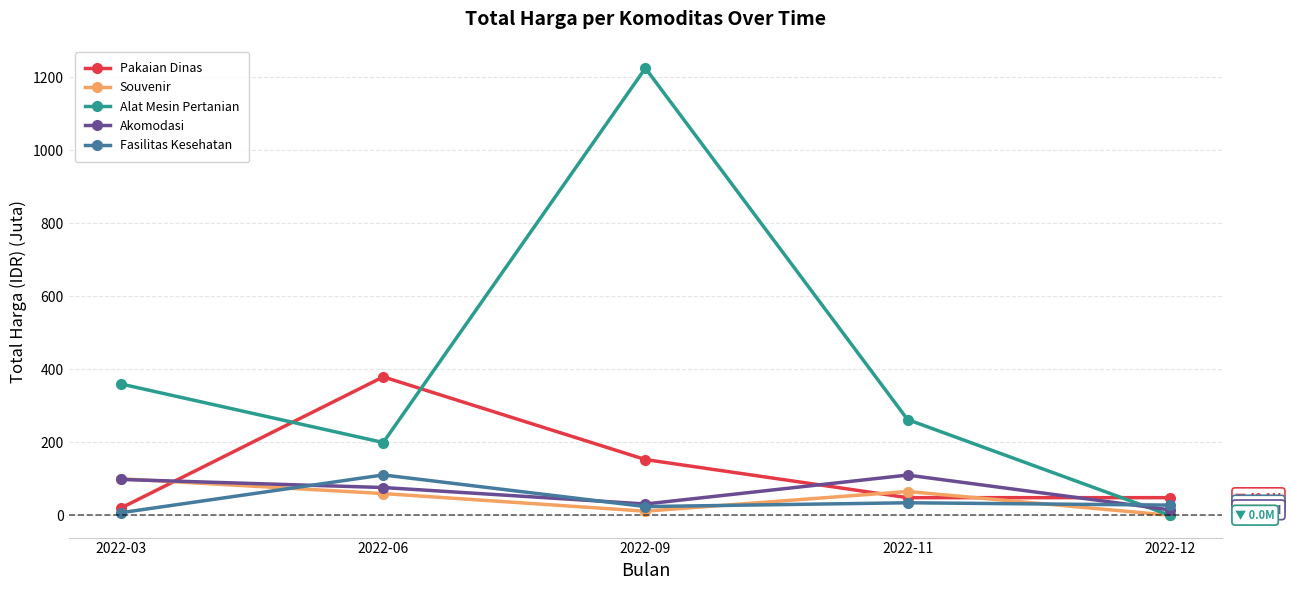

Which series ends up on top after the final intersection of Alat Mesin Pertanian and Pakaian Dinas?

Pakaian Dinas